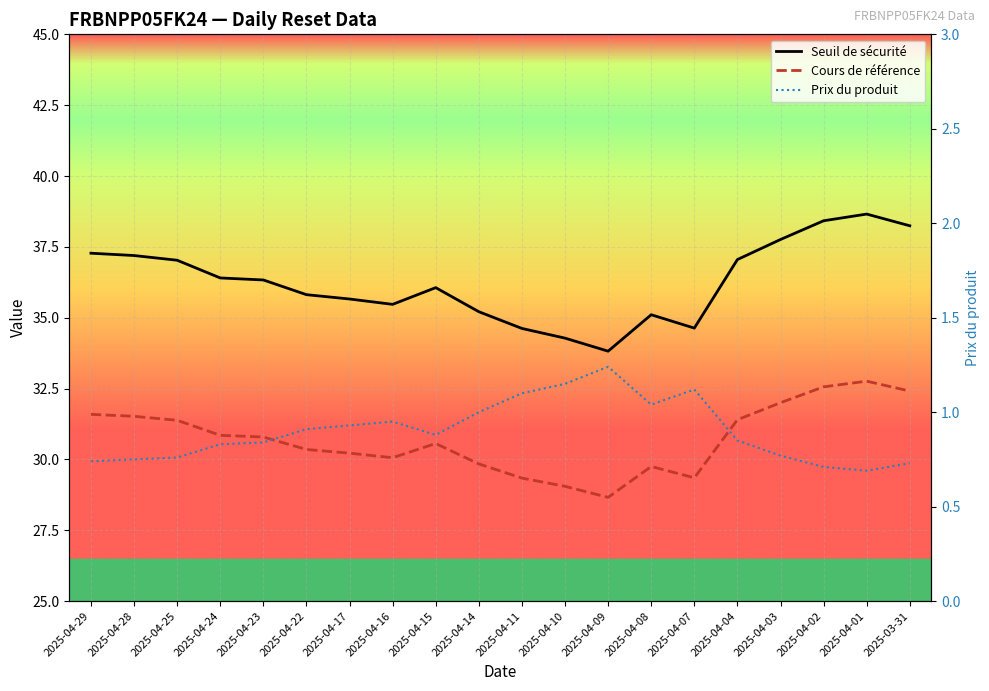

True or false: Cours de référence and Seuil de sécurité intersect in this chart.

False